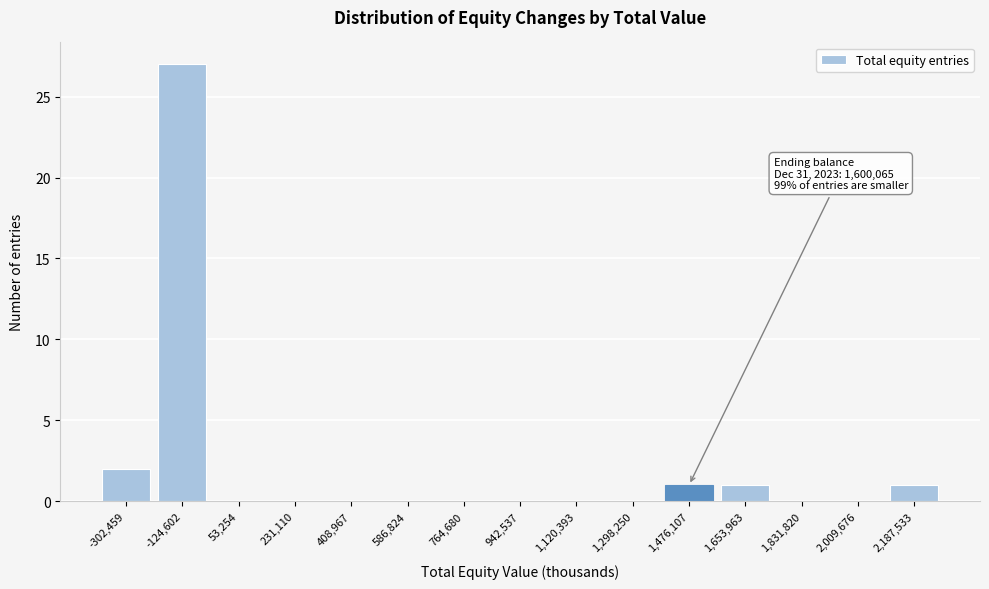

Reading right to left, what are all the values shown in this chart?

2,187,533=1	2,009,676=0	1,831,820=0	1,653,963=1	1,476,107=1	1,298,250=0	1,120,393=0	942,537=0	764,680=0	586,824=0	408,967=0	231,110=0	53,254=0	-124,602=27	-302,459=2